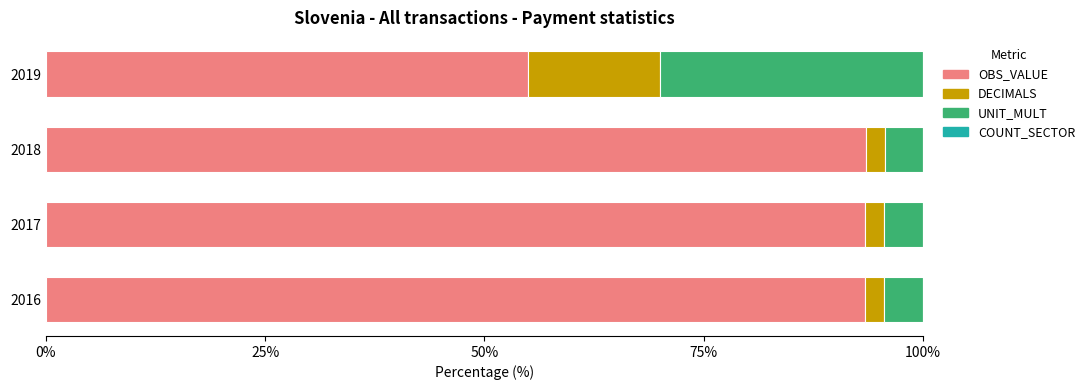

The OBS_VALUE series shows 129.8 at 2017. True or false?

False